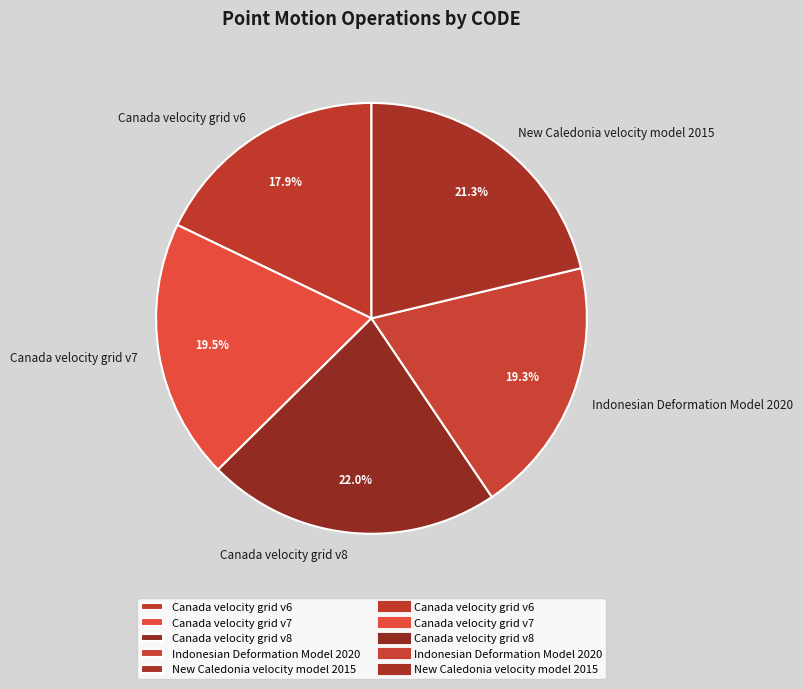

To the nearest percent, what is the average slice percentage?

20%